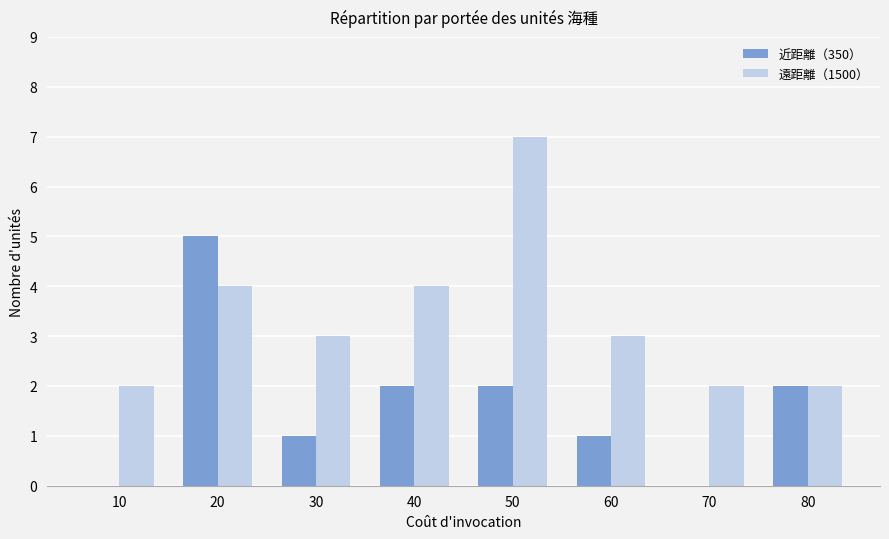

Reading left to right, transcribe all the data shown in this chart.

近距離（350）: 0	5	1	2	2	1	0	2
遠距離（1500）: 2	4	3	4	7	3	2	2